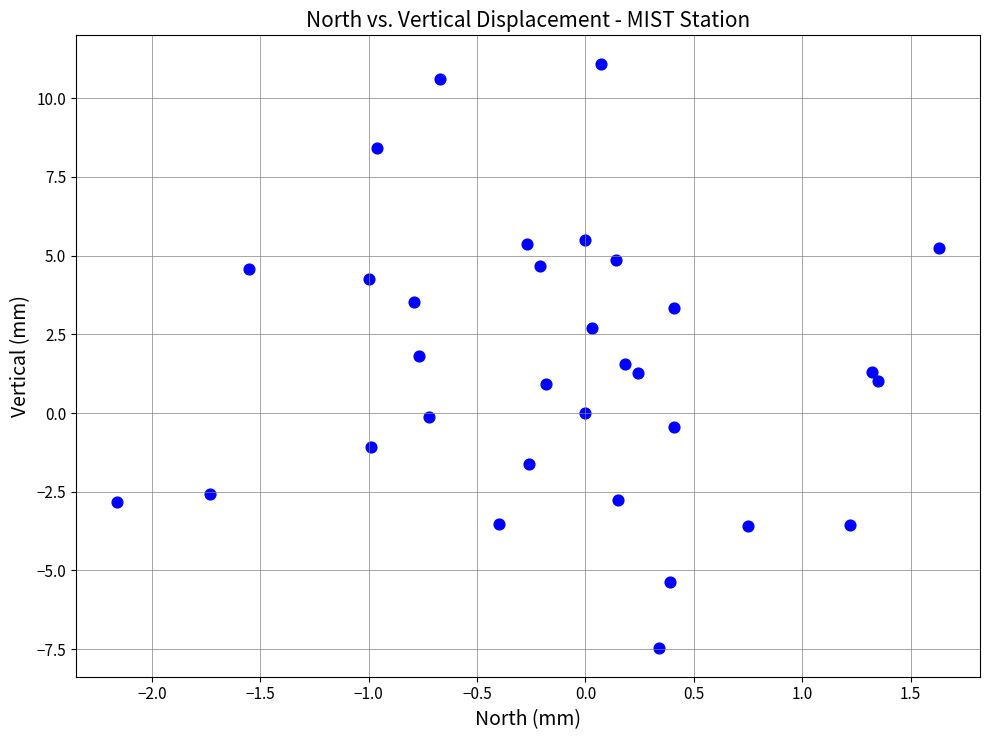

What is the range of X values (max minus min)?

3.8